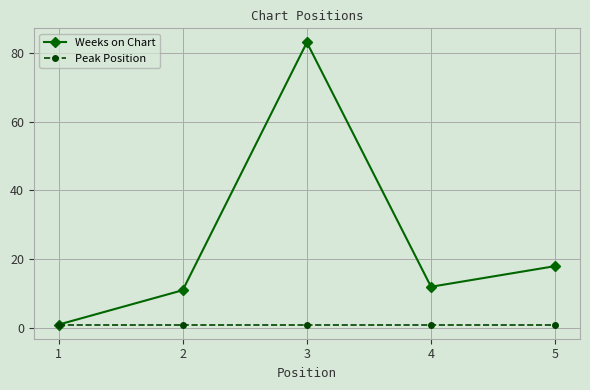

What is the average value of the Peak Position series?

1